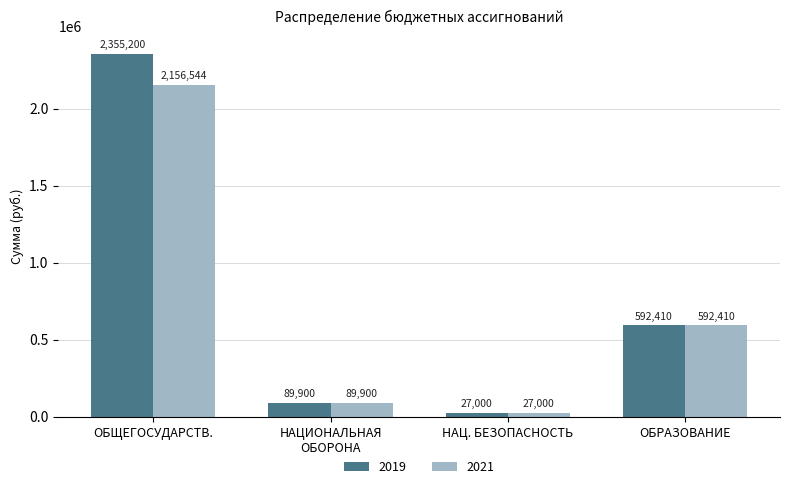

How many series are shown in this chart?

2